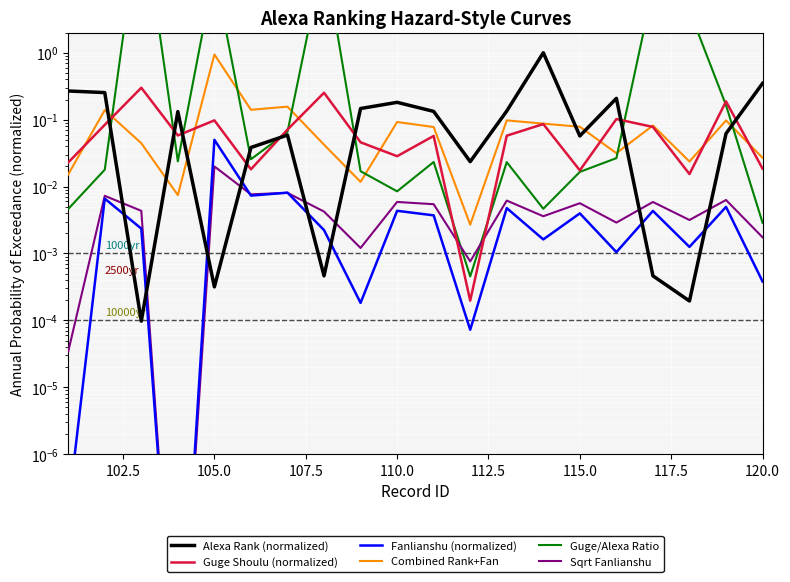

What are all the series names shown in the legend?

Alexa Rank (normalized), Guge Shoulu (normalized), Fanlianshu (normalized), Combined Rank+Fan, Guge/Alexa Ratio, Sqrt Fanlianshu